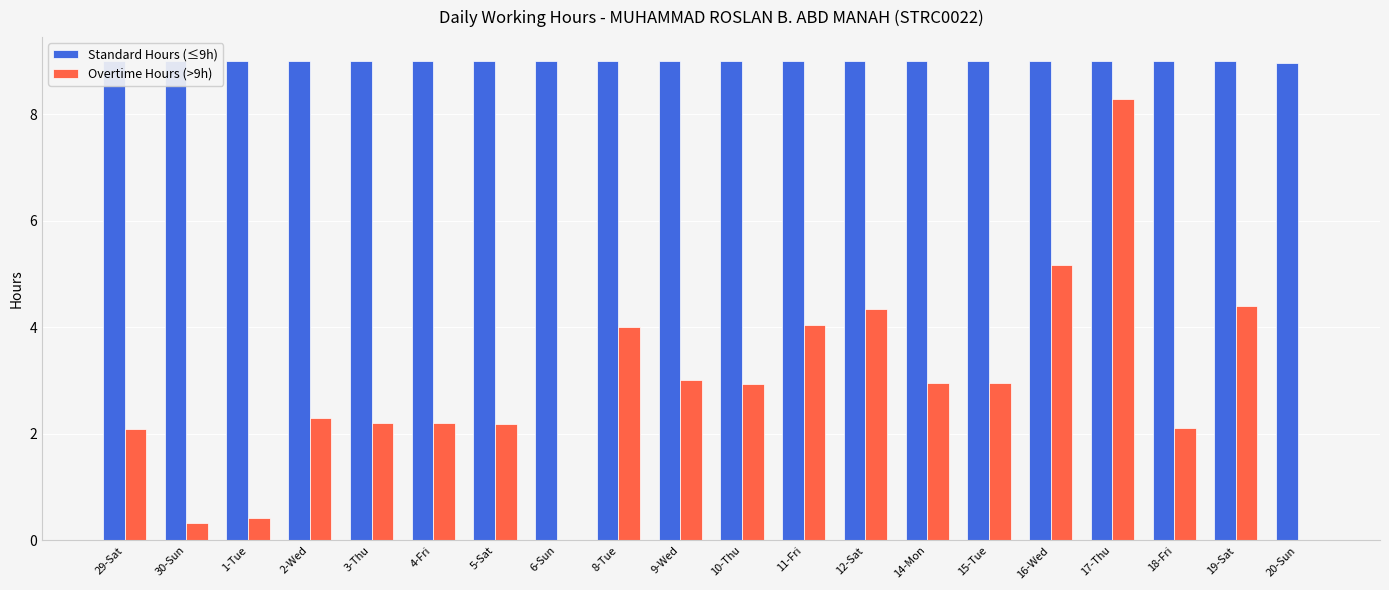

Reading left to right, list all the values displayed in this chart.

Standard Hours (≤9h): 9.0	9.0	9.0	9.0	9.0	9.0	9.0	9.0	9.0	9.0	9.0	9.0	9.0	9.0	9.0	9.0	9.0	9.0	9.0	9.0
Overtime Hours (>9h): 2.1	0.3	0.4	2.3	2.2	2.2	2.2	0.0	4.0	3.0	2.9	4.0	4.3	3.0	2.9	5.2	8.3	2.1	4.4	0.0